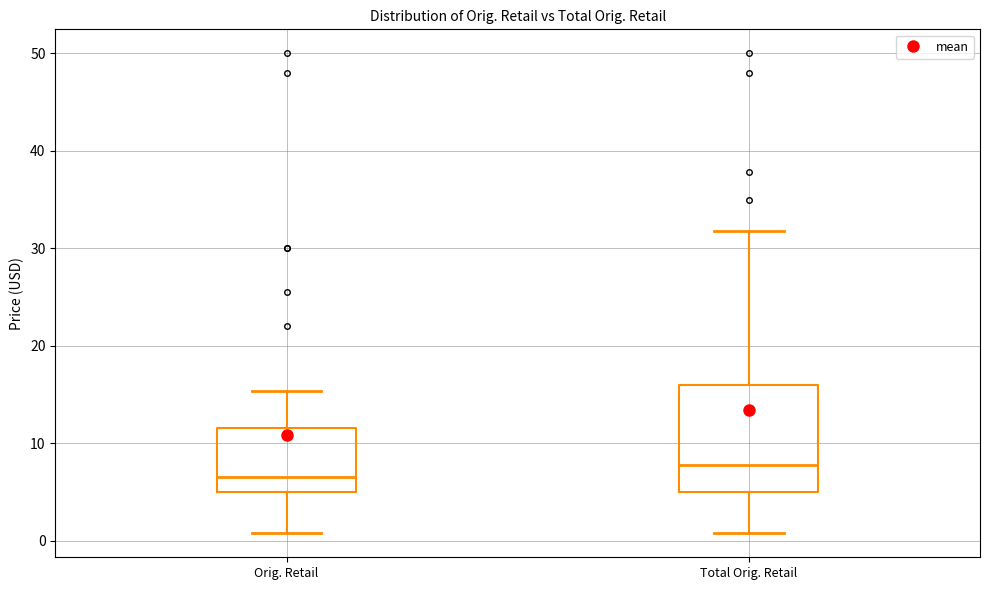

Where does the upper whisker of the box for Total Orig. Retail end on the y-axis? The values are not printed on the chart, so give them approximately, as read against the axis.

32